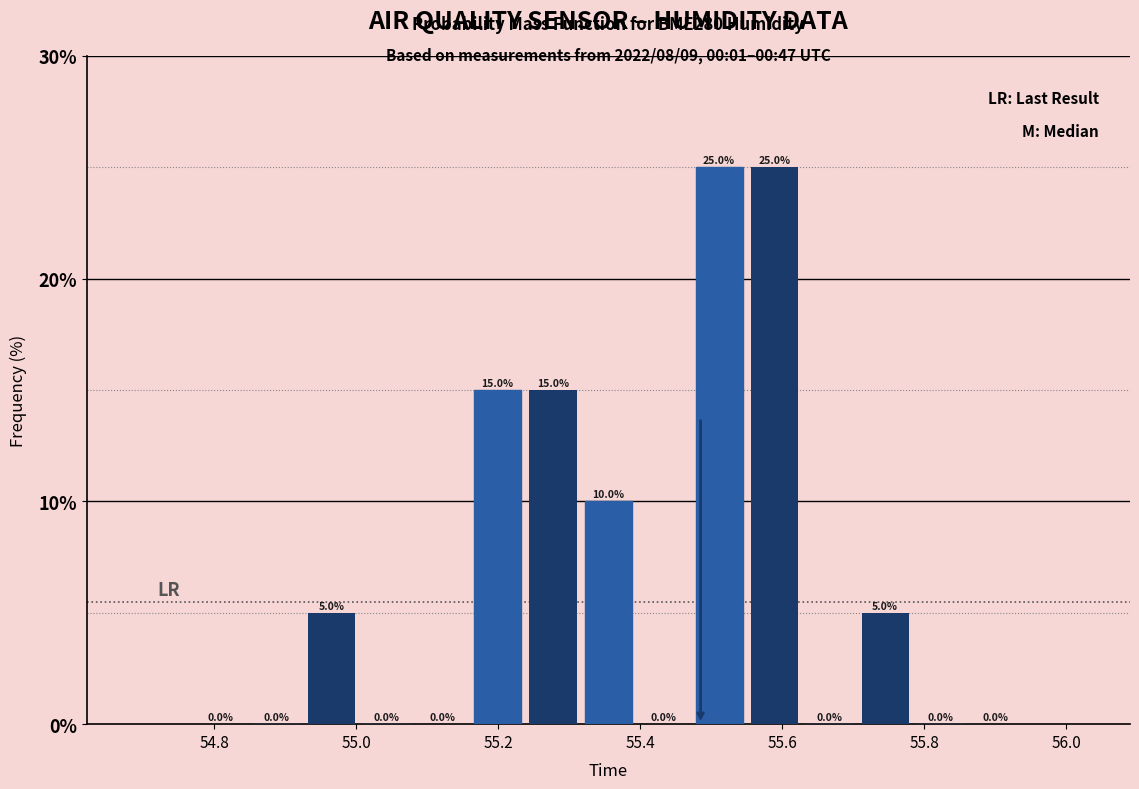

What is the maximum value shown in the chart?

25